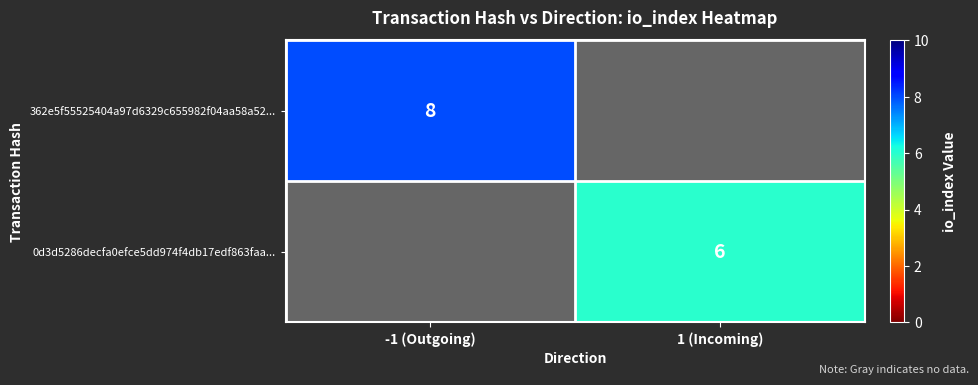

The value of 0d3d5286decfa0efce5dd974f4db17edf863faa... at 1 (Incoming) is 11. True or false?

False